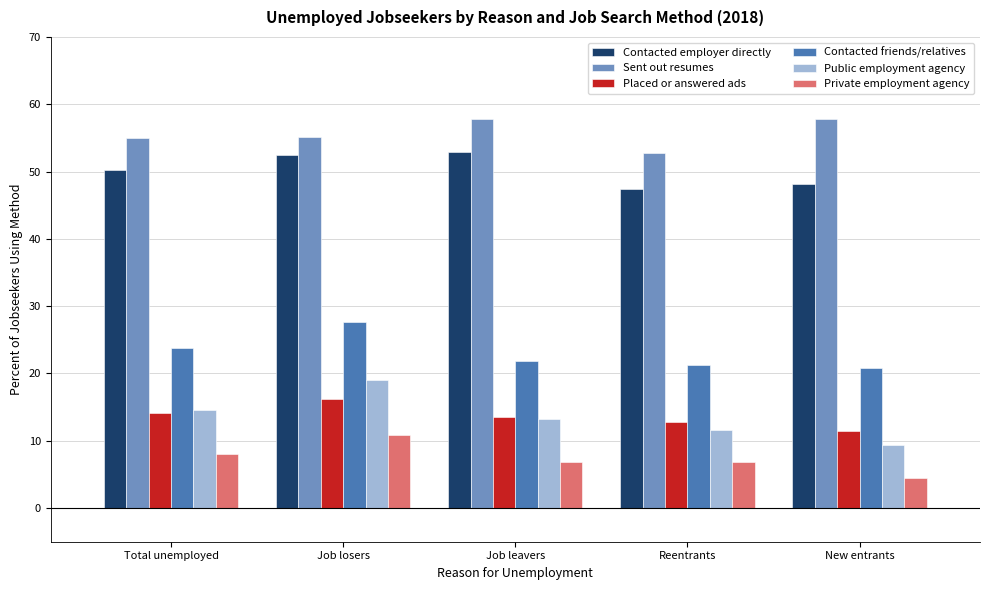

What is the highest value of the Contacted friends/relatives series?

27.6